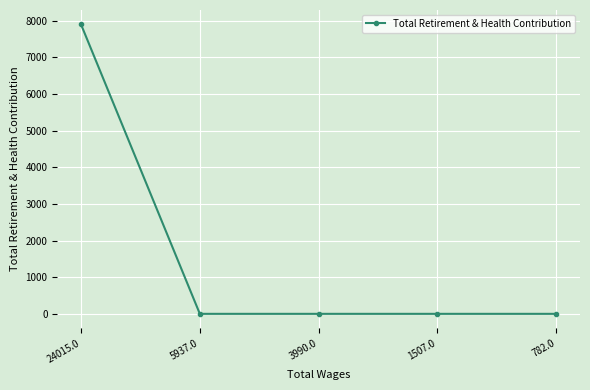

What is the greatest value displayed?

7892